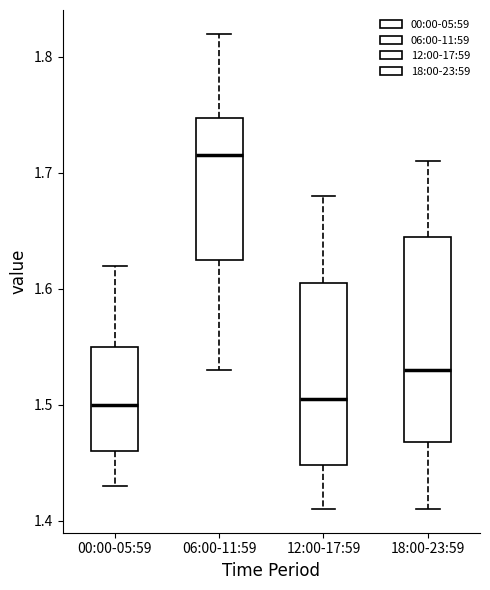

Where does the upper whisker of the box for 06:00-11:59 end on the y-axis? The values are not printed on the chart, so give them approximately, as read against the axis.

1.82